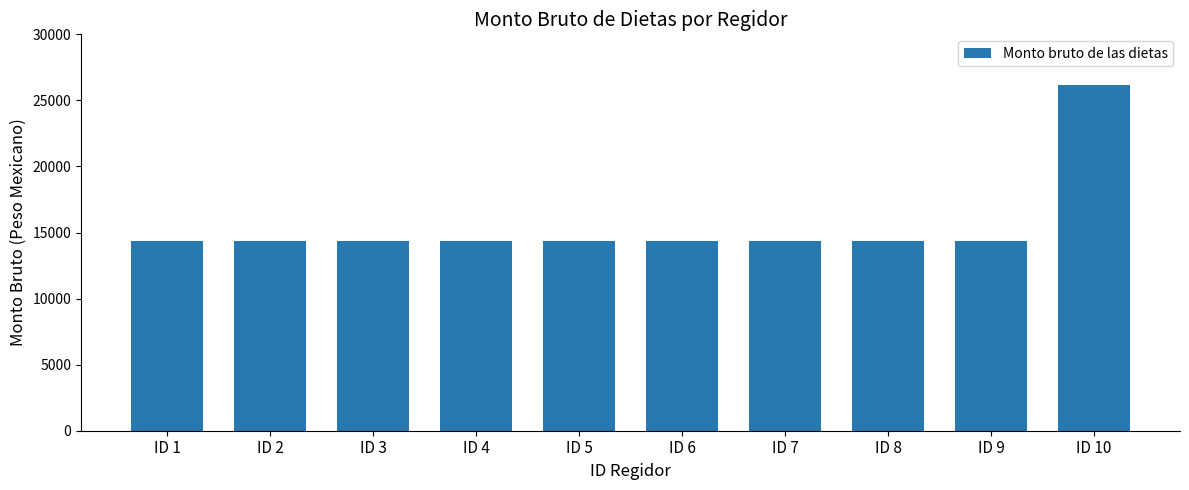

Reading left to right, transcribe all the data shown in this chart.

ID 1=14333.1	ID 2=14333.1	ID 3=14333.1	ID 4=14333.1	ID 5=14333.1	ID 6=14333.1	ID 7=14333.1	ID 8=14333.1	ID 9=14333.1	ID 10=26200.6